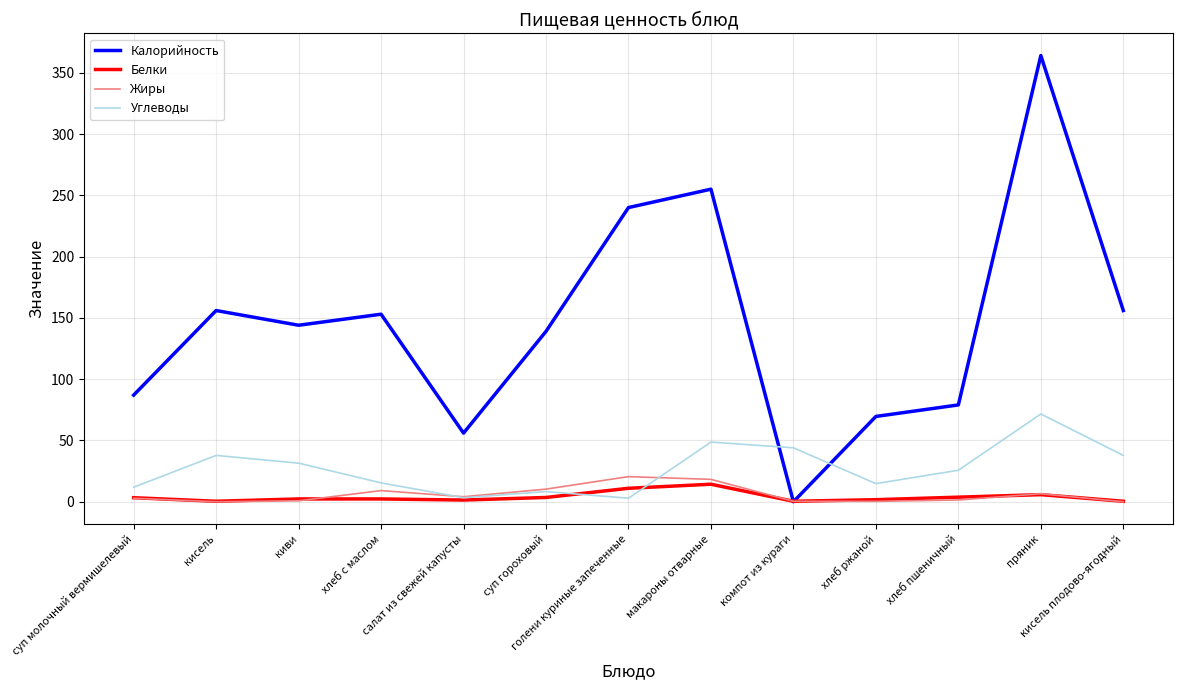

Is this an area chart (filled region under the line)?

No